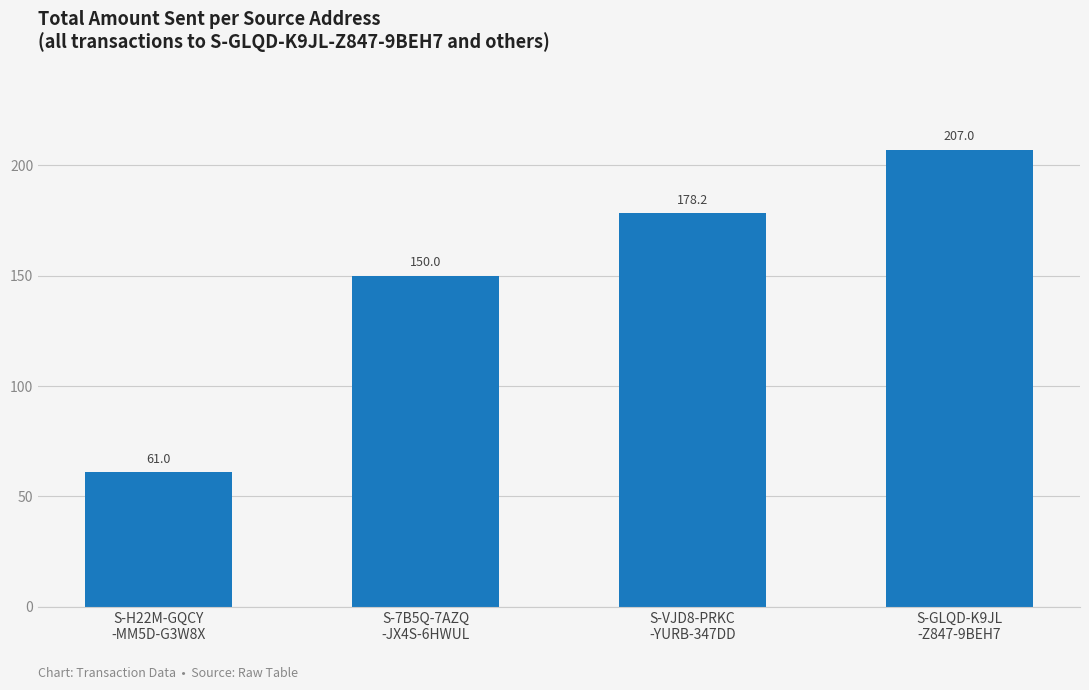

What is the change in value from S-VJD8-PRKC
-YURB-347DD to S-GLQD-K9JL
-Z847-9BEH7?

+28.8